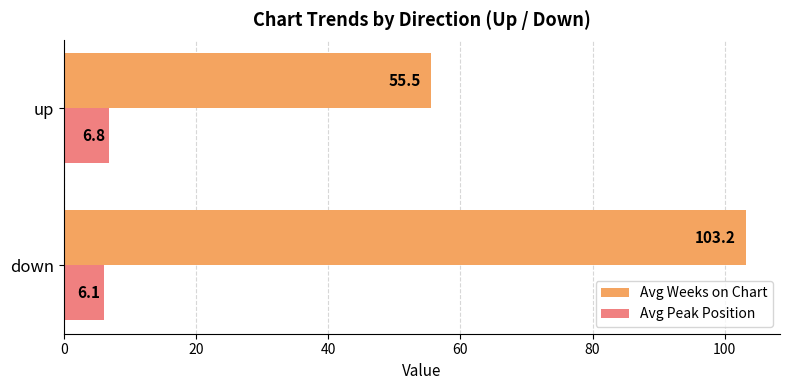

At which category is the sum across all series the highest?

down